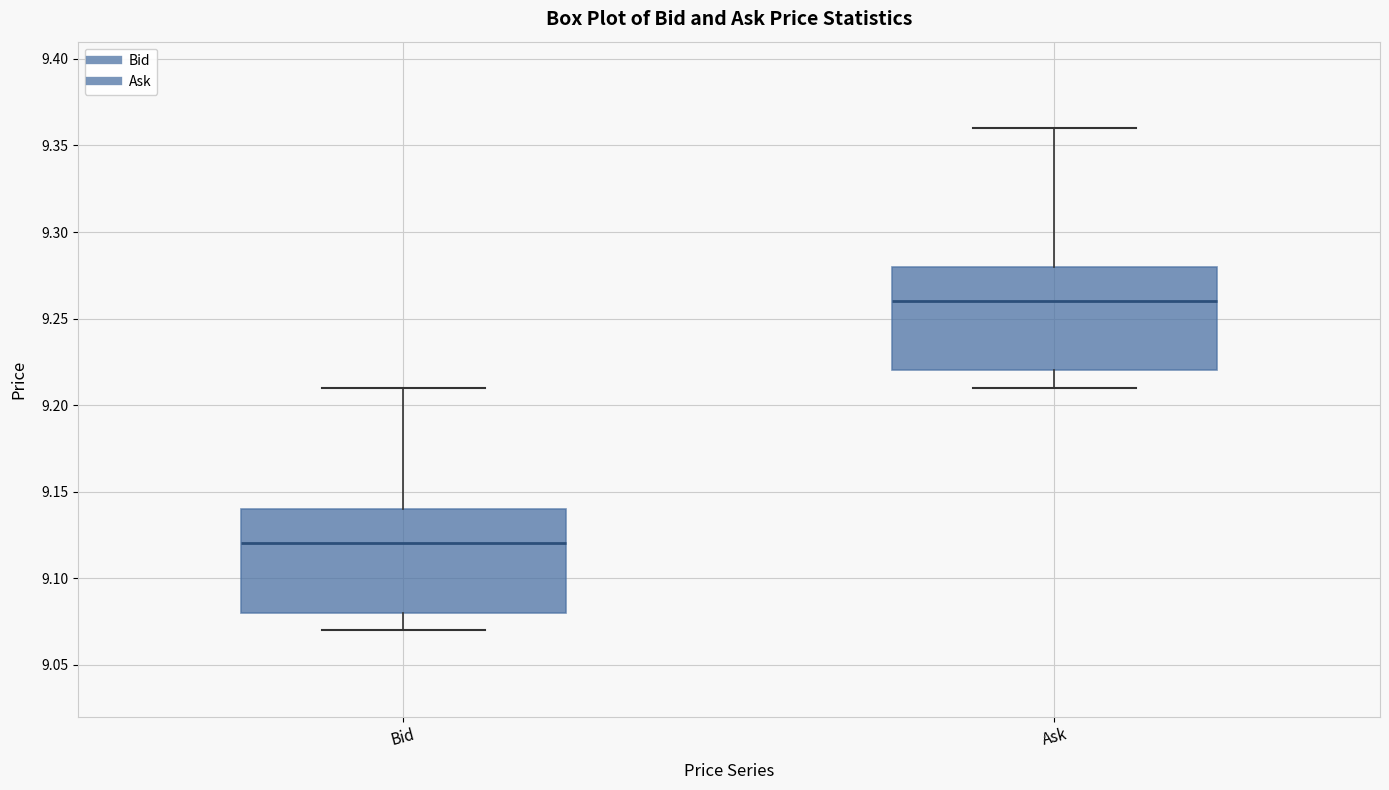

Where is the upper edge of the box for Ask on the y-axis? The values are not printed on the chart, so give them approximately, as read against the axis.

9.28